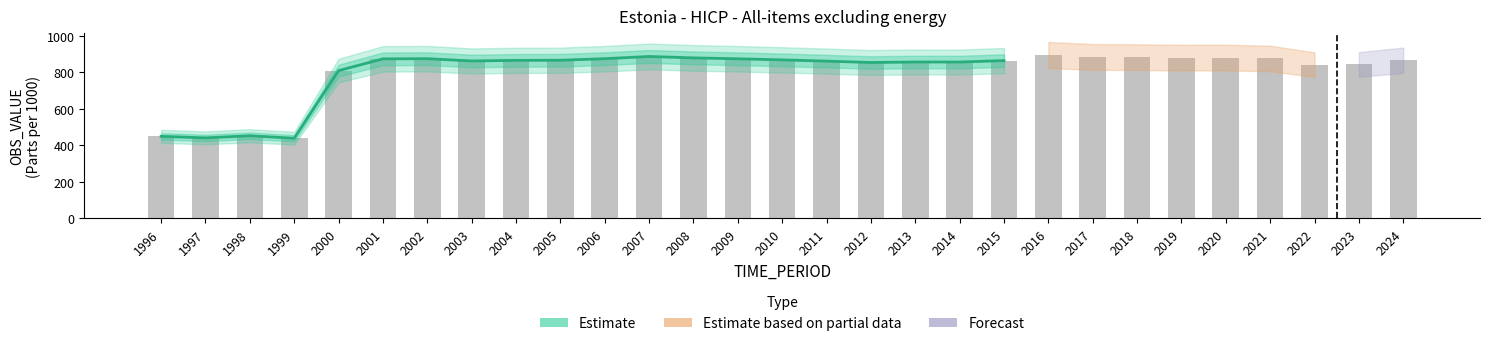

Reading left to right, extract all data points from this chart.

448.6	440.1	451.7	438.1	808.5	873.1	874.0	861.4	864.8	865.4	874.0	886.1	878.4	873.4	867.4	860.7	853.1	855.8	855.7	863.5